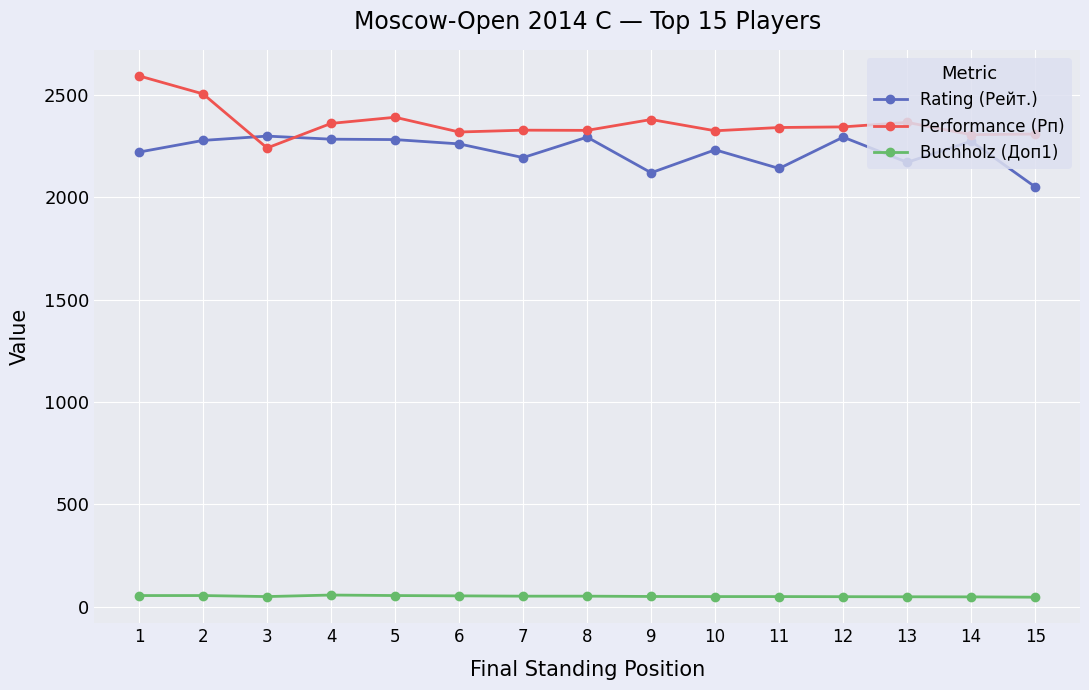

What is the total value across all series at 10?

4604.5